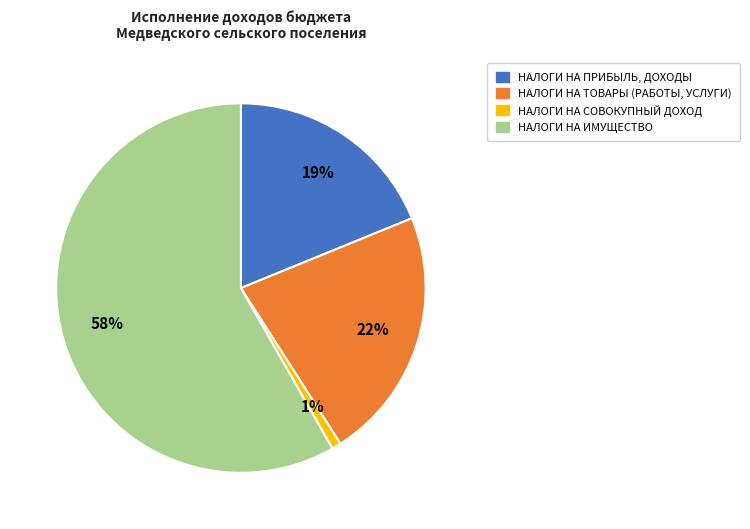

To the nearest percent, what is the difference between the НАЛОГИ НА СОВОКУПНЫЙ ДОХОД and НАЛОГИ НА ПРИБЫЛЬ, ДОХОДЫ slice percentages?

18%